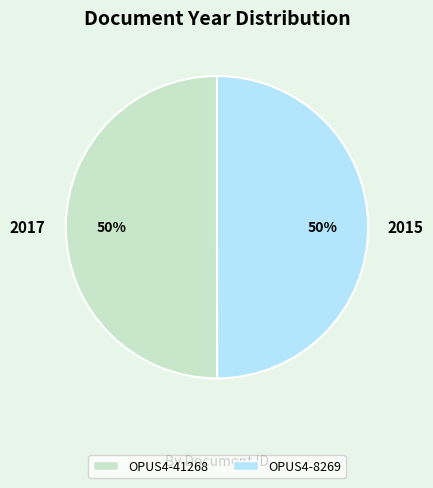

What is the ratio of the value at OPUS4-41268 to the value at OPUS4-8269?

1.0